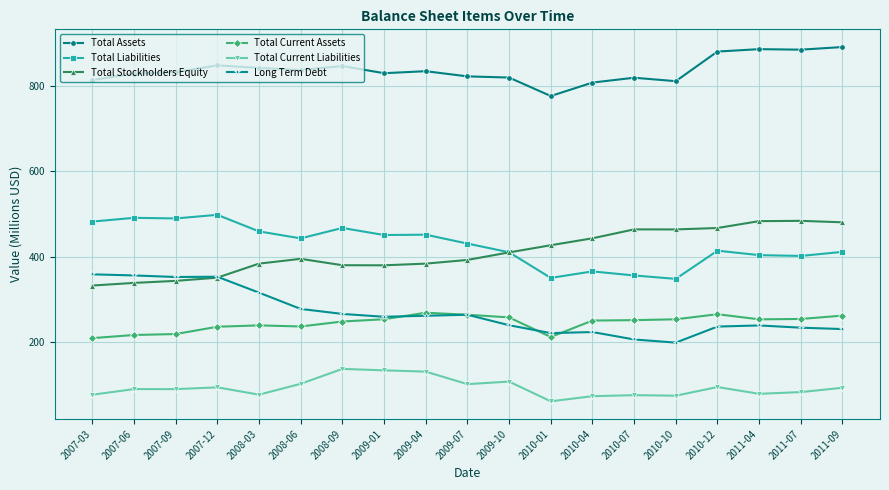

What is the value of the Total Assets point at the 14th from the left?

819.9